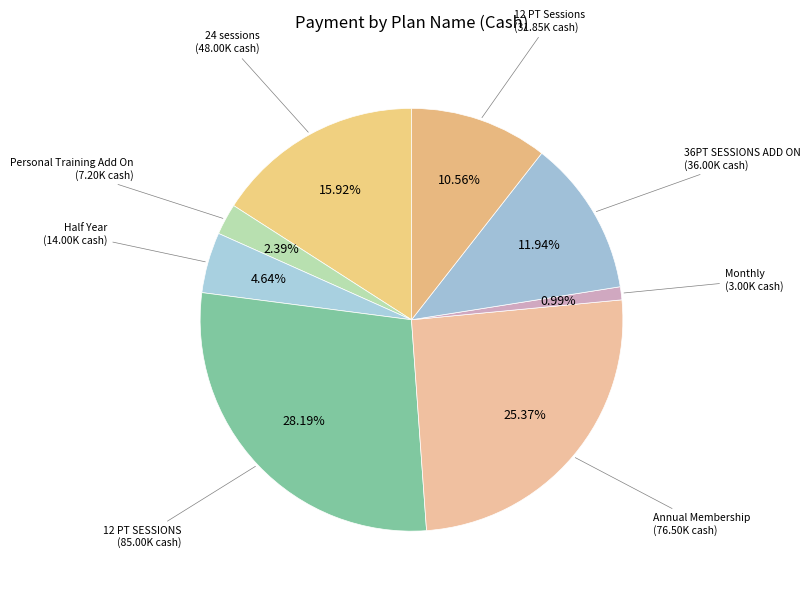

What percentage is the 12 PT Sessions slice, to the nearest percent?

11%